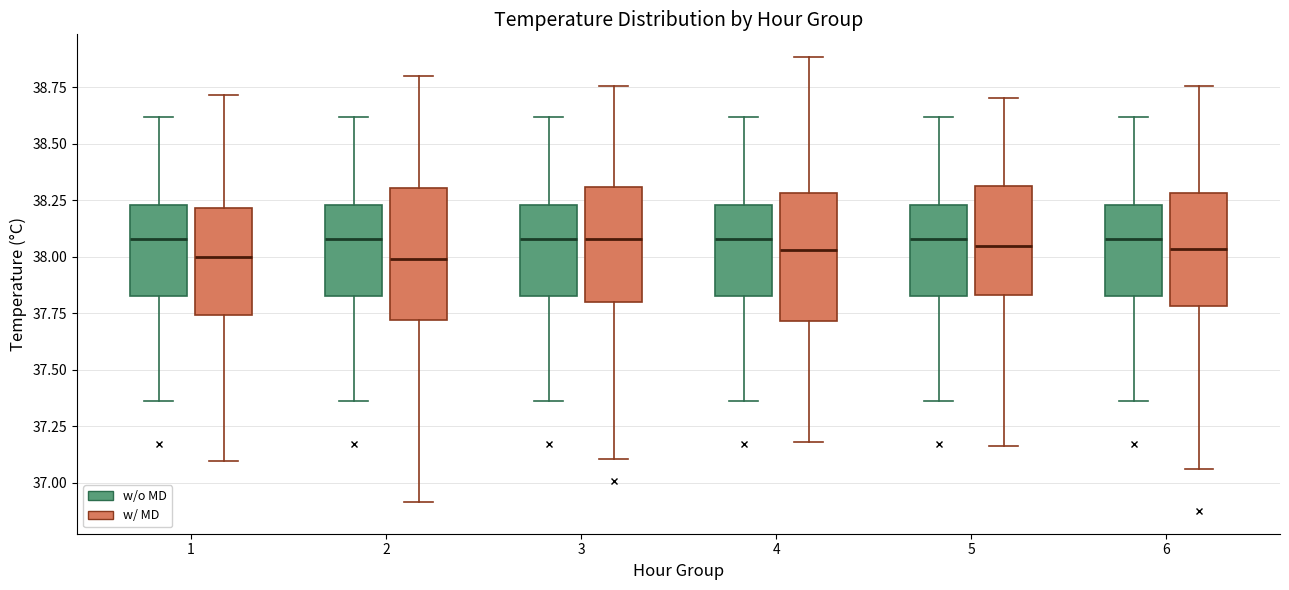

Where does the lower whisker of the box for 1 (w/ MD) end on the y-axis? The values are not printed on the chart, so give them approximately, as read against the axis.

37.10